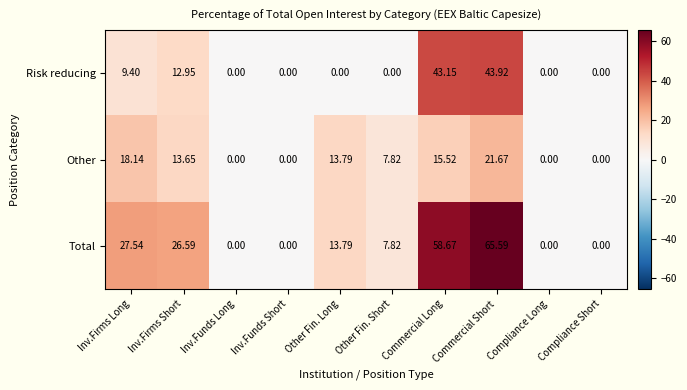

What is the maximum value shown in the chart?

65.6